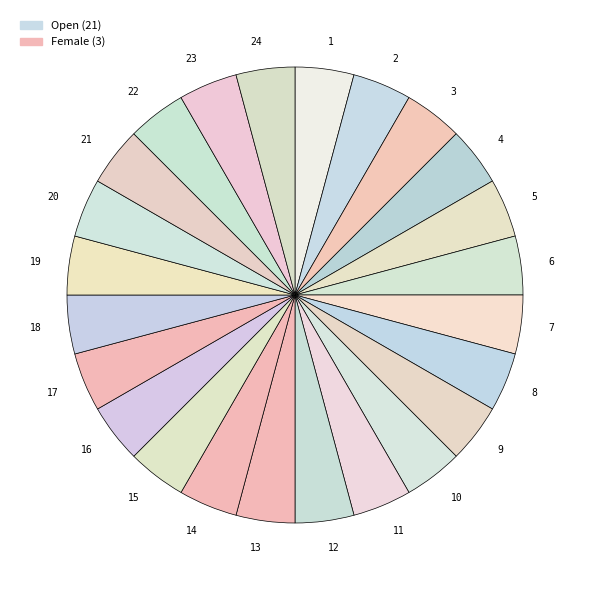

How many segments does this pie chart have?

24